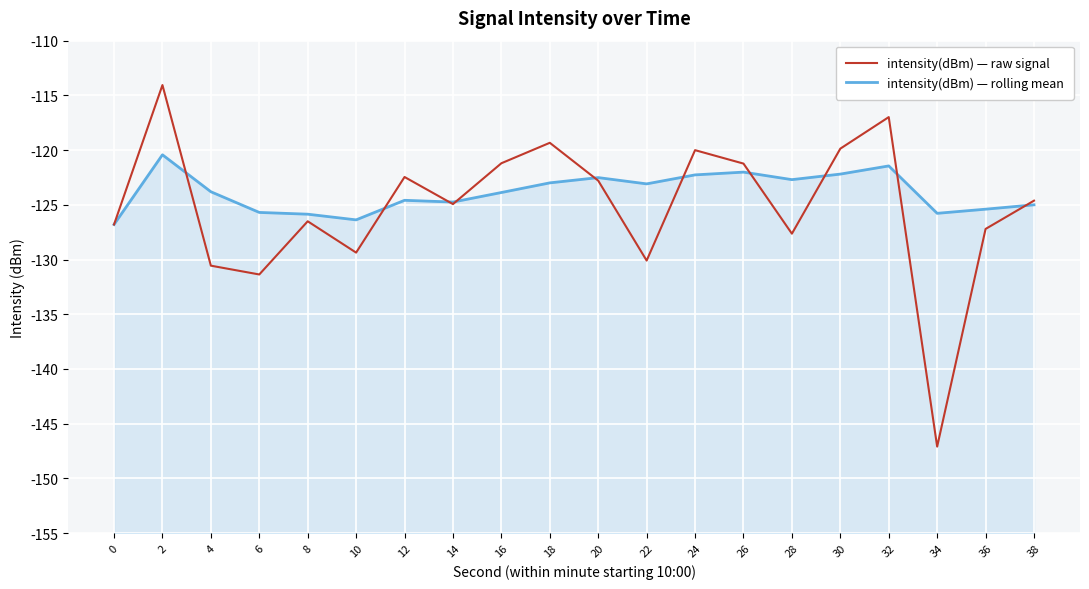

Where do intensity(dBm) — rolling mean and intensity(dBm) — raw signal first cross each other?

2 and 4